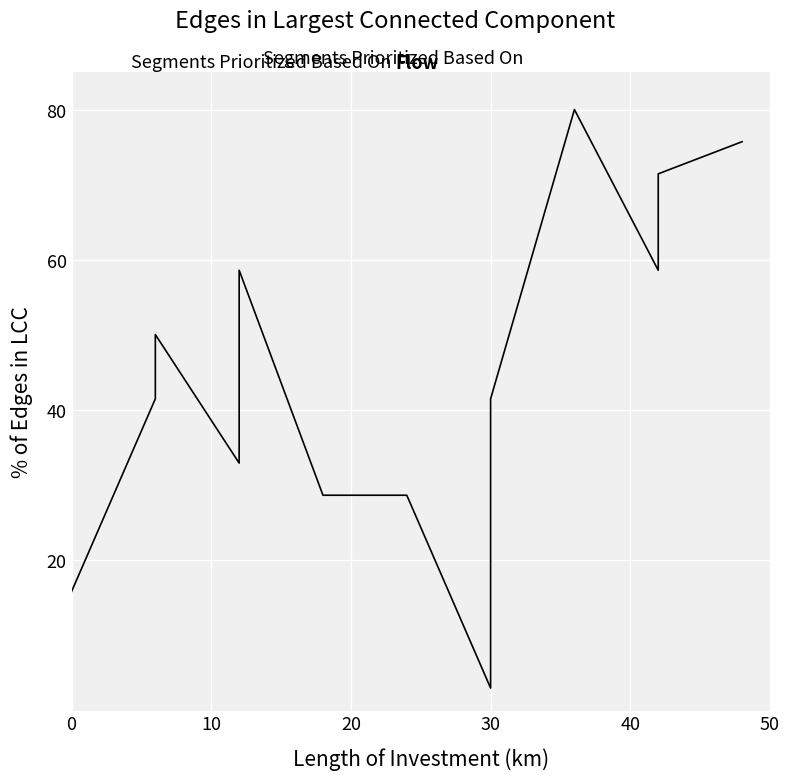

What is the maximum value shown in the chart?

80.0